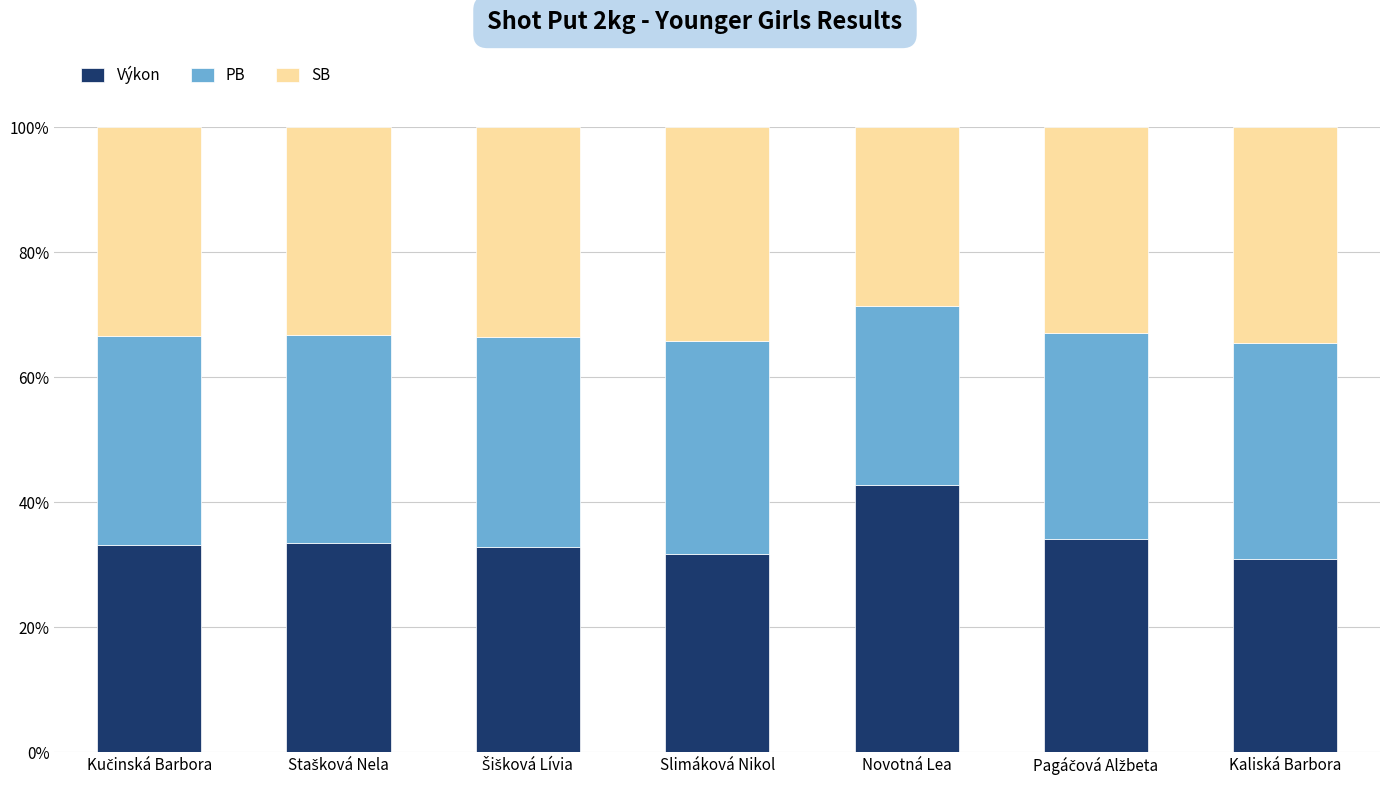

Which series changed the most between Kučinská Barbora and Novotná Lea?

Výkon